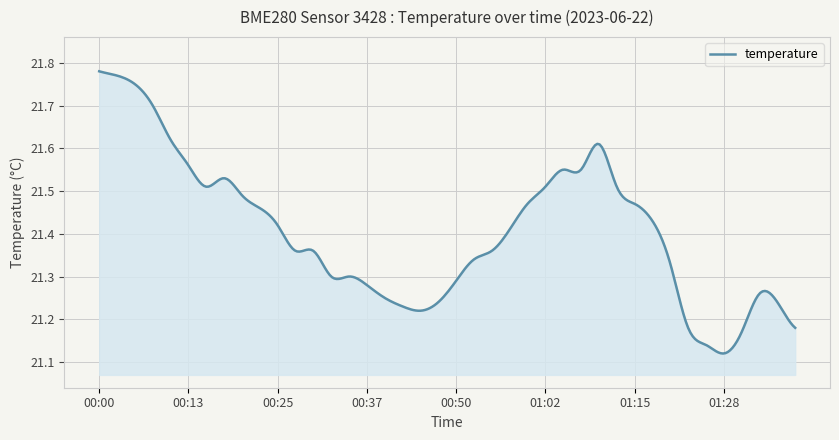

Does the chart have visible grid lines?

Yes